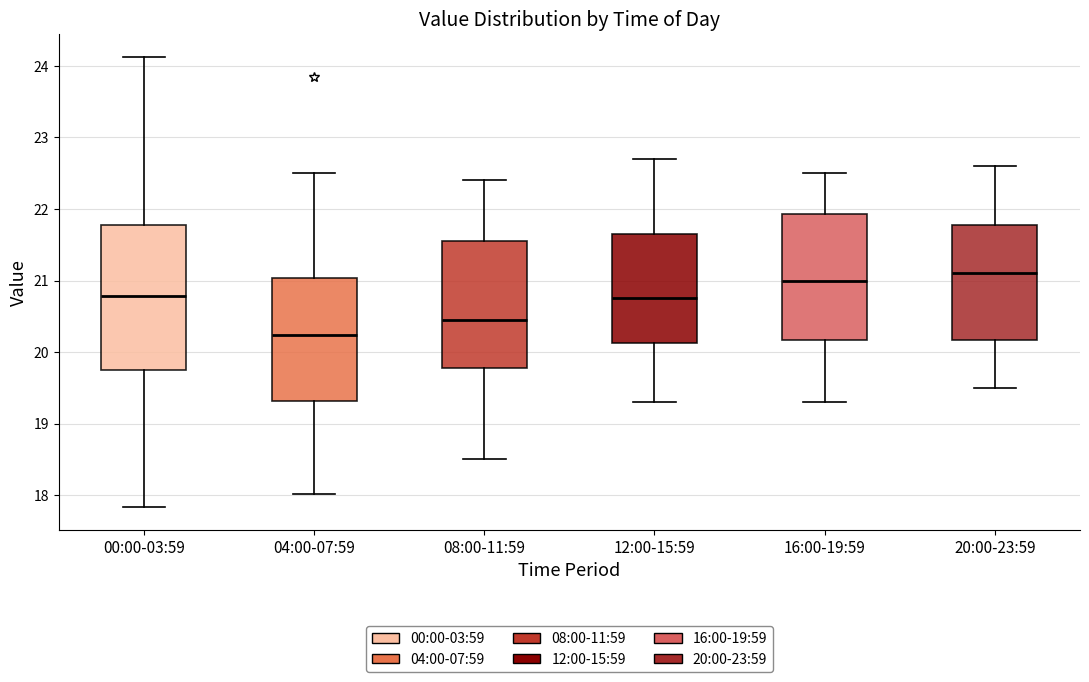

Which box is the tallest, from its lower edge to its upper edge?

00:00-03:59